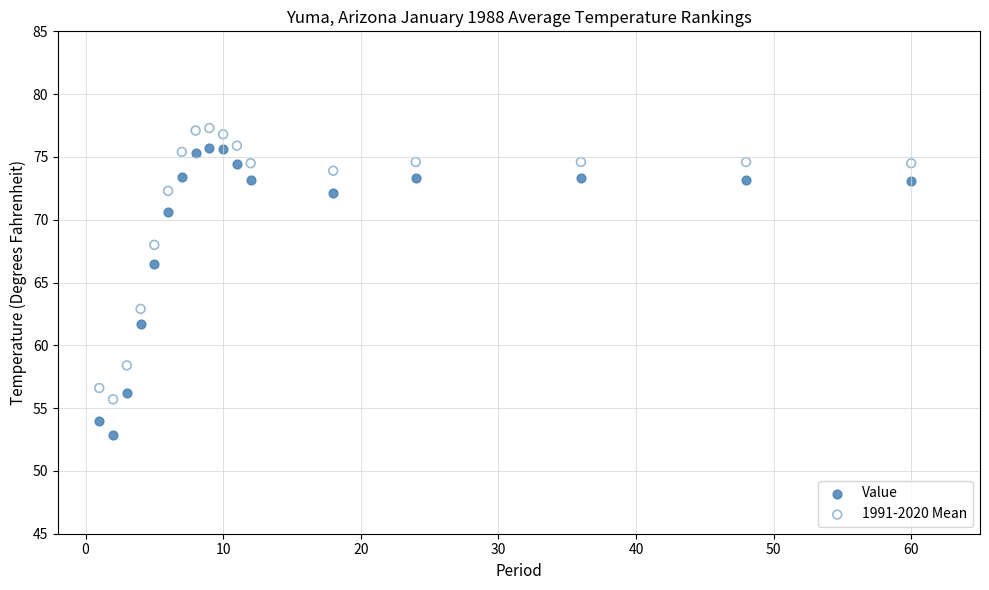

Which series contains the lowest Y value?

Value